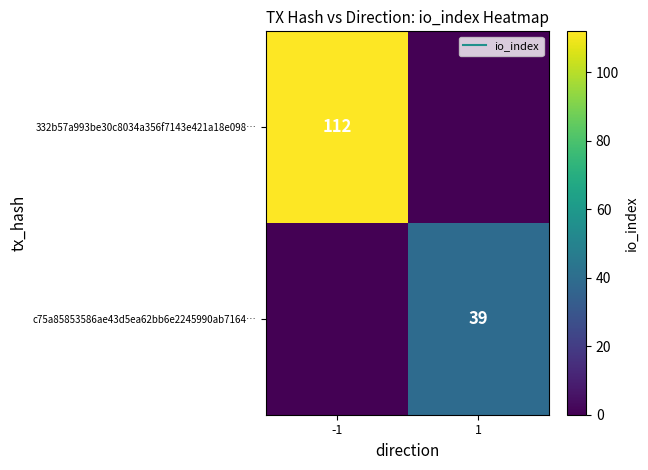

Between -1 and 1, which series saw the biggest shift?

332b57a993be30c8034a356f7143e421a18e098…